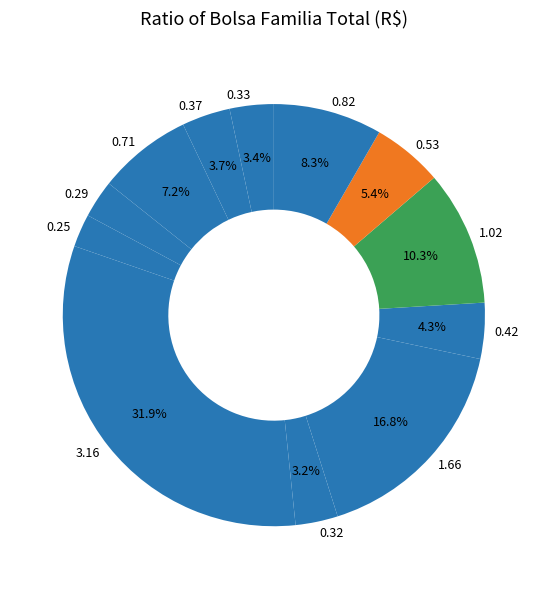

Count the number of slices in the pie.

12